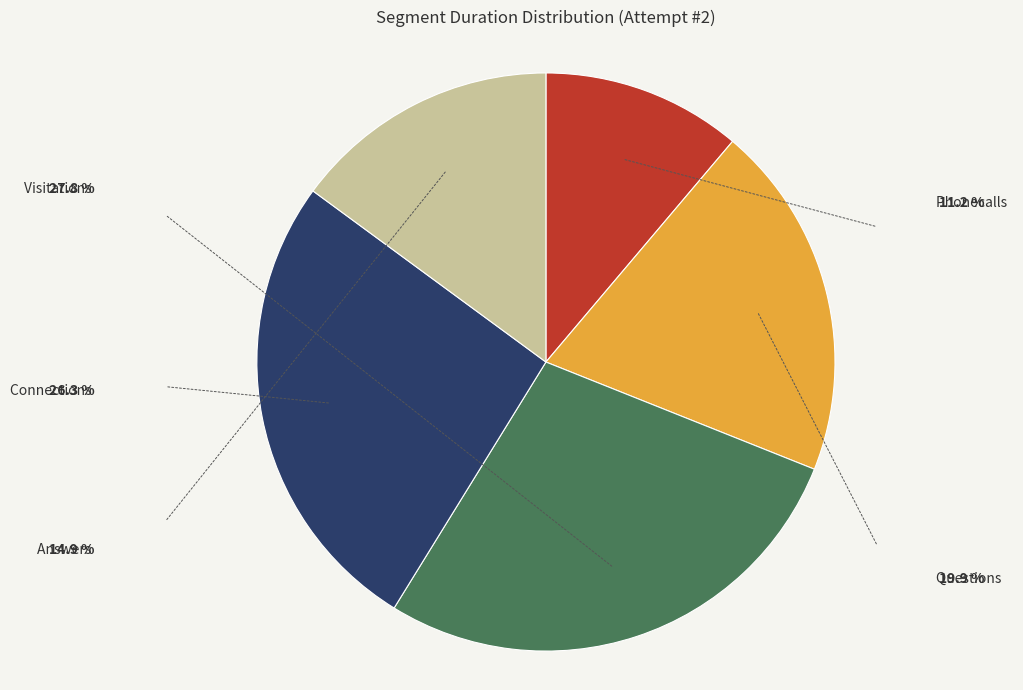

Is there any slice that represents more than half of the pie?

No